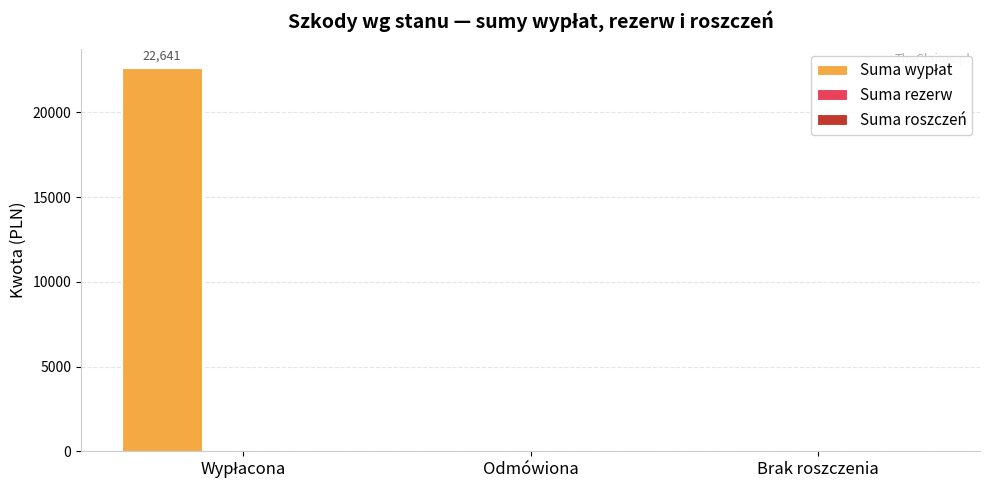

What is the label of the 2nd bar from the left?

Odmówiona